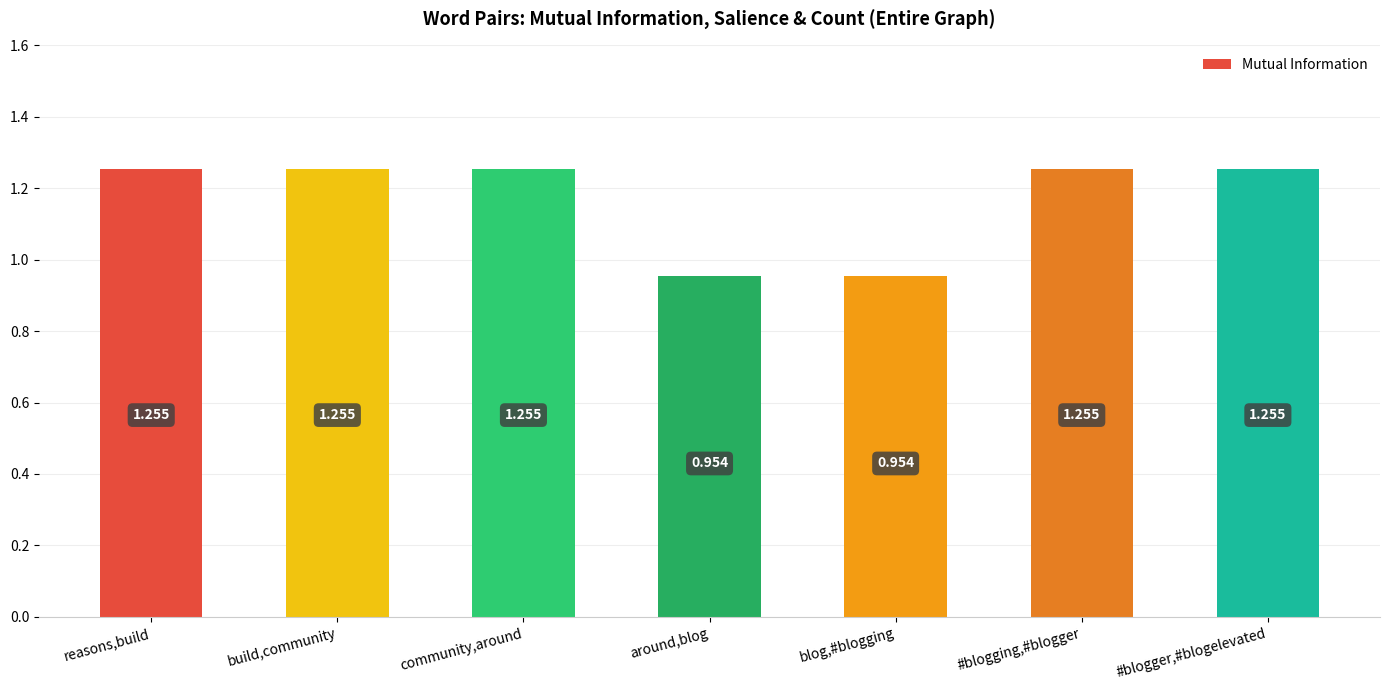

Where does the data first go above 1?

reasons,build